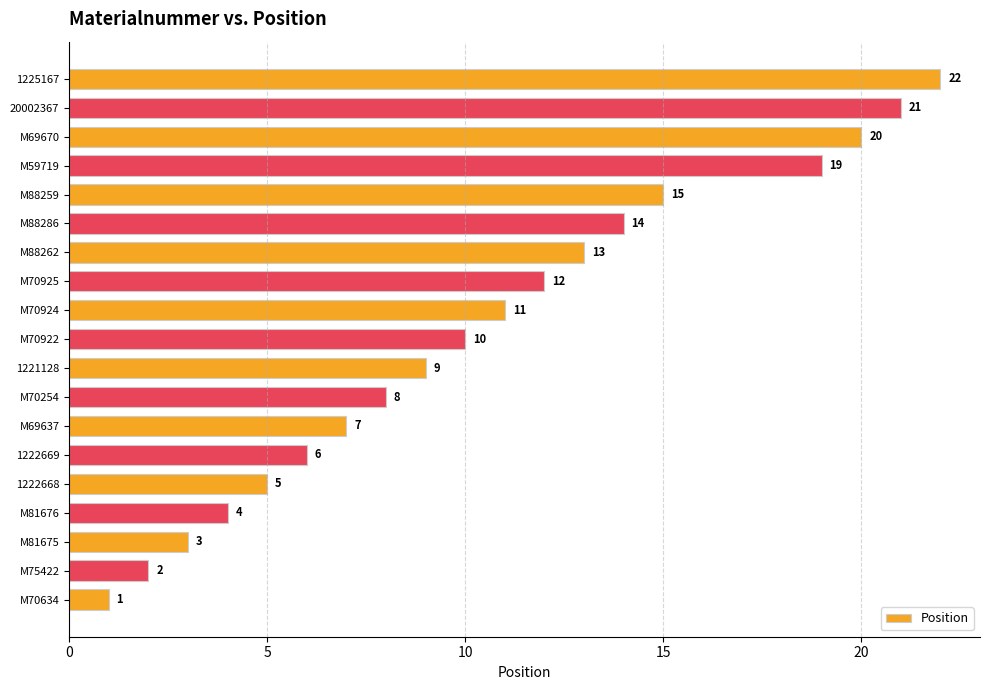

What is the change in value from M75422 to 1222669?

+4